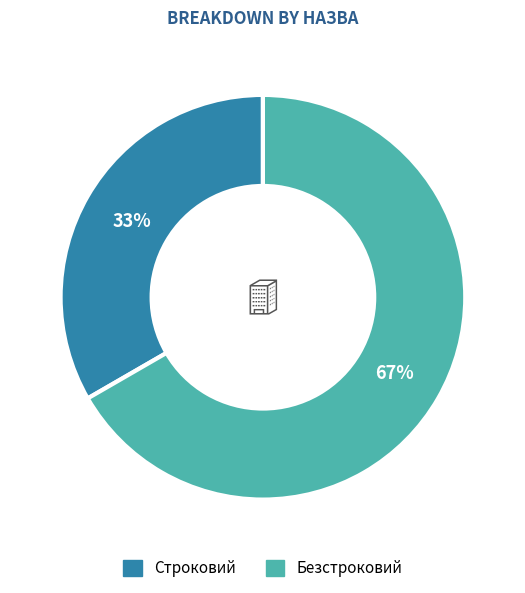

Is it true that Строковий is 24% of the pie?

False